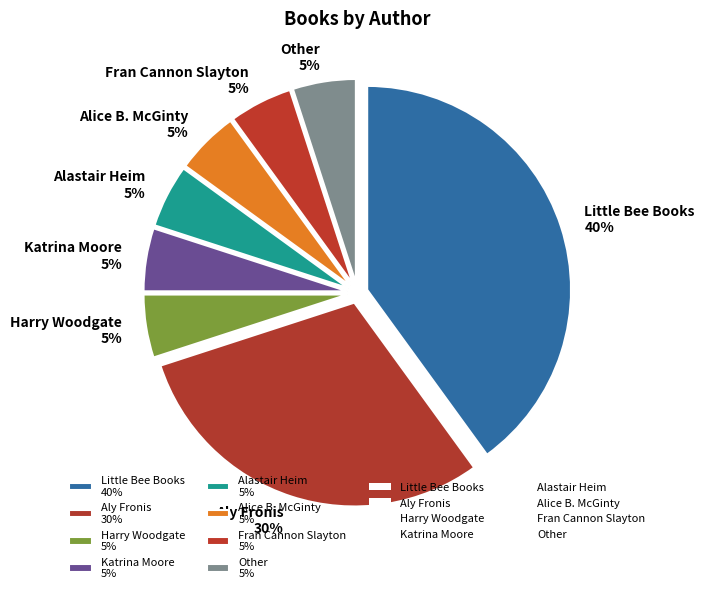

Combined, do Other and Katrina Moore account for over 50%?

No